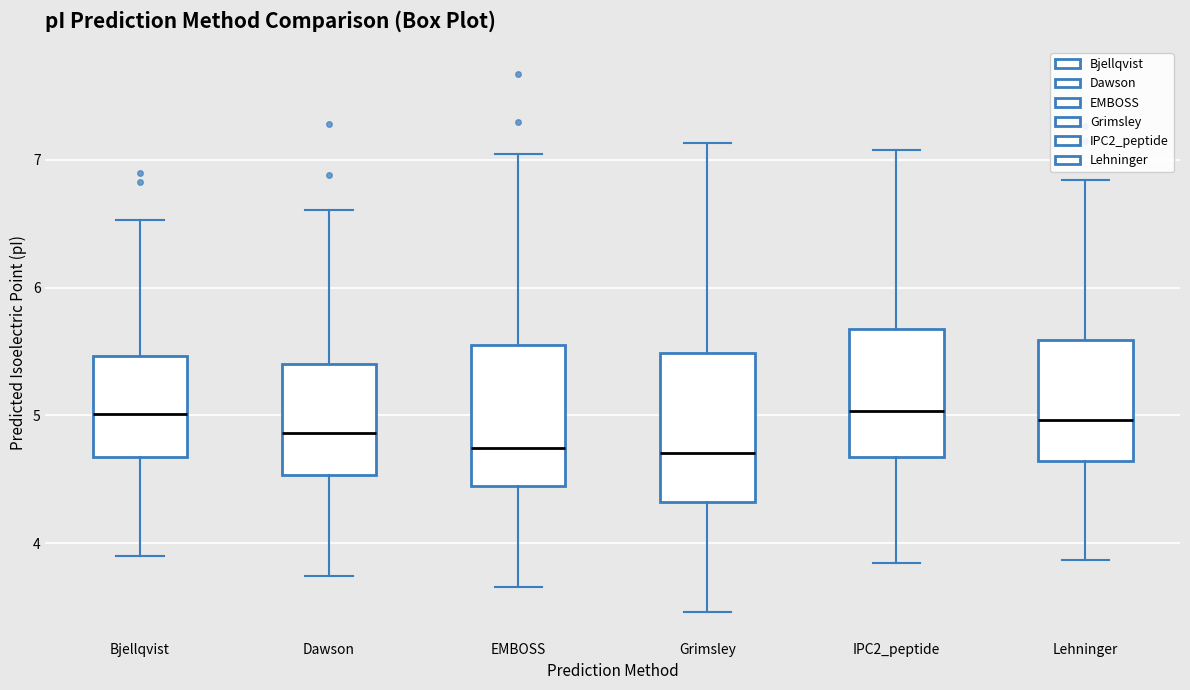

Reading left to right, read every box against the y-axis: the position of its median line, the range the box covers, and the ends of its whiskers. The values are not printed on the chart, so give them approximately, as read against the axis.

Bjellqvist: median 5.0, box 4.7 to 5.5, whiskers 3.9 to 6.5
Dawson: median 4.9, box 4.5 to 5.4, whiskers 3.7 to 6.6
EMBOSS: median 4.7, box 4.5 to 5.5, whiskers 3.7 to 7.0
Grimsley: median 4.7, box 4.3 to 5.5, whiskers 3.5 to 7.1
IPC2_peptide: median 5.0, box 4.7 to 5.7, whiskers 3.8 to 7.1
Lehninger: median 5.0, box 4.6 to 5.6, whiskers 3.9 to 6.8